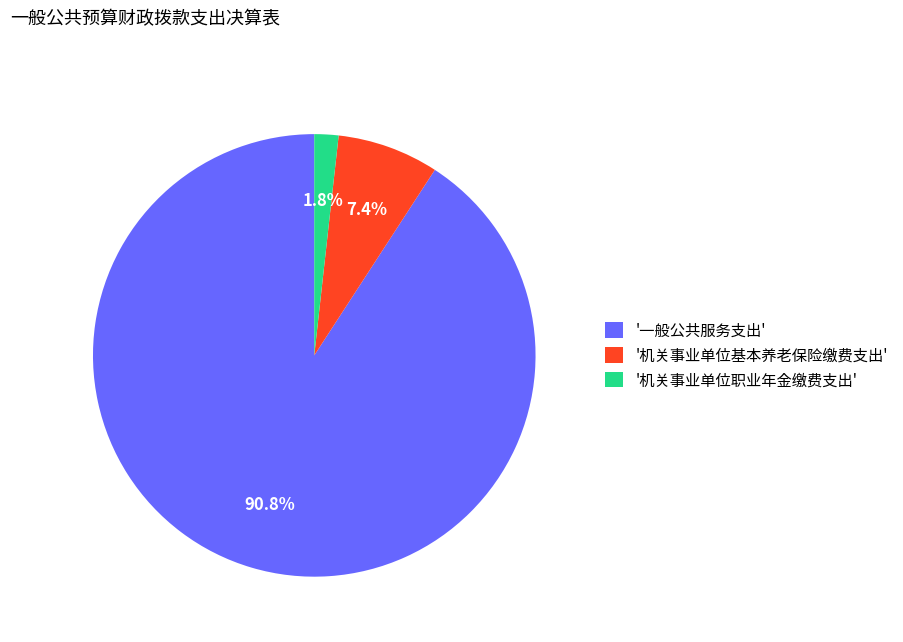

Do '一般公共服务支出' and '机关事业单位职业年金缴费支出' together represent more than half of the pie?

Yes